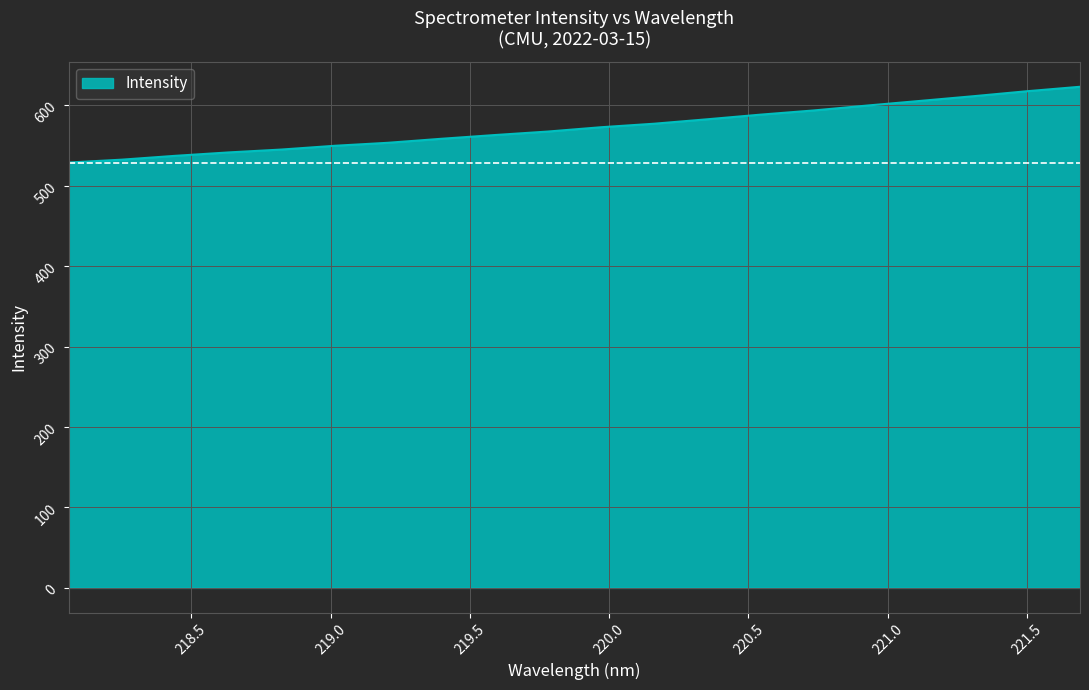

What is the greatest value displayed?

623.3